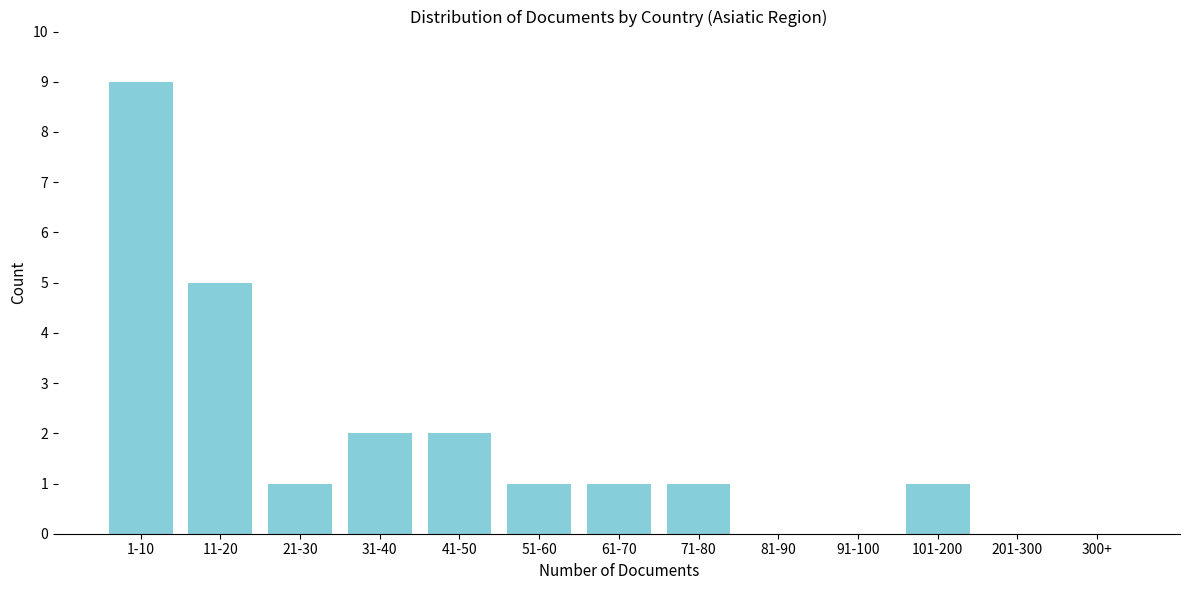

Reading right to left, list all the values displayed in this chart.

300+=0	201-300=0	101-200=1	91-100=0	81-90=0	71-80=1	61-70=1	51-60=1	41-50=2	31-40=2	21-30=1	11-20=5	1-10=9